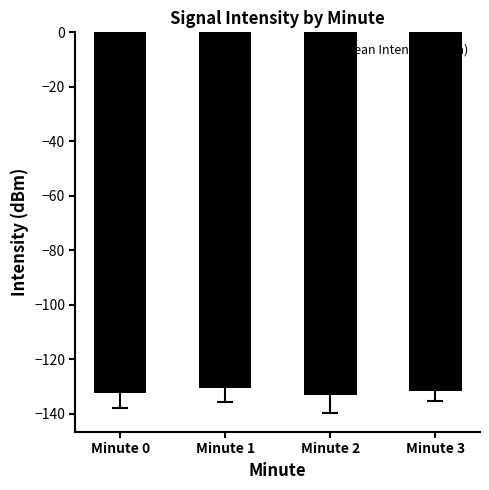

How many data points are less than -131?

3